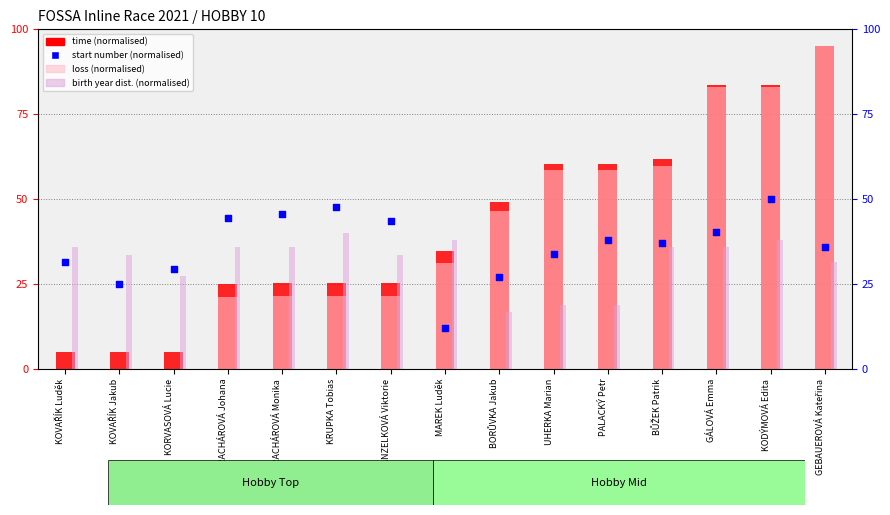

Which series contains the highest Y value?

time (normalised)